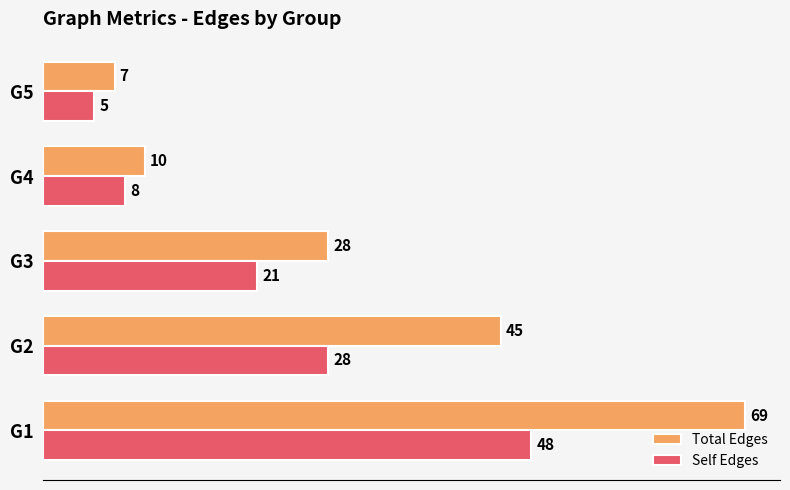

At which label does Total Edges reach its minimum?

G5